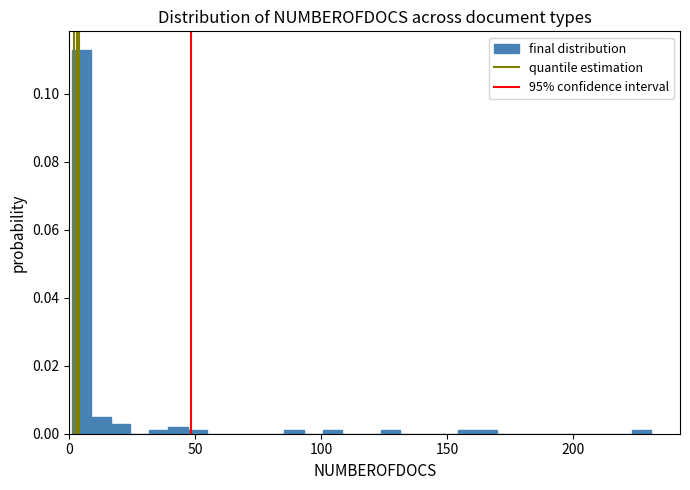

Around what value on the x-axis is the tallest bar? Give the approximate position of its centre, as read against the axis.

5